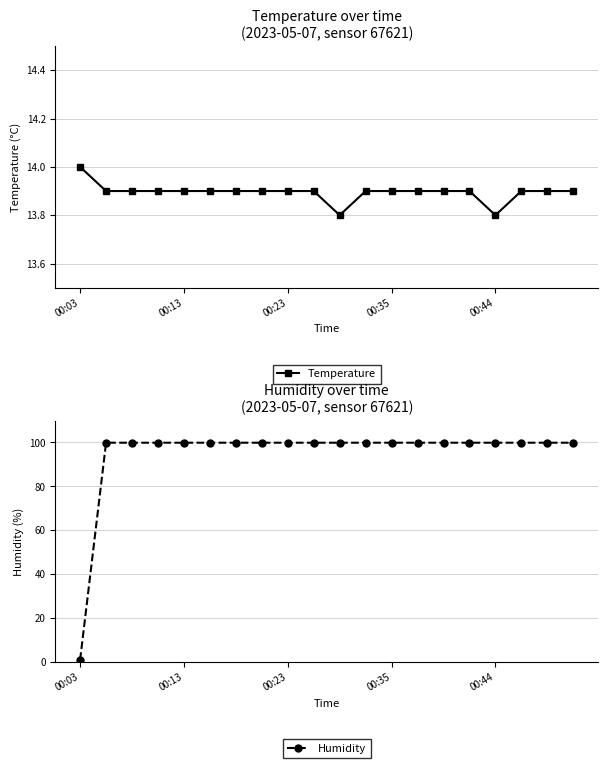

The Humidity series shows 99.9 at 11. True or false?

True